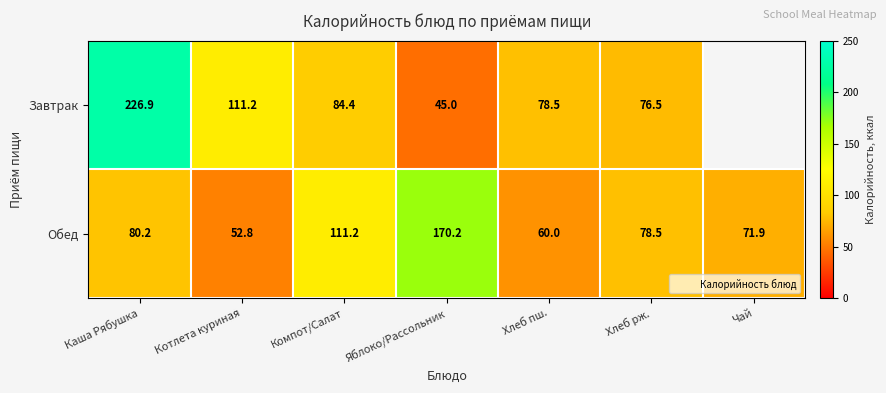

True or false: Обед has a value of 69.6 at Котлета куриная.

False